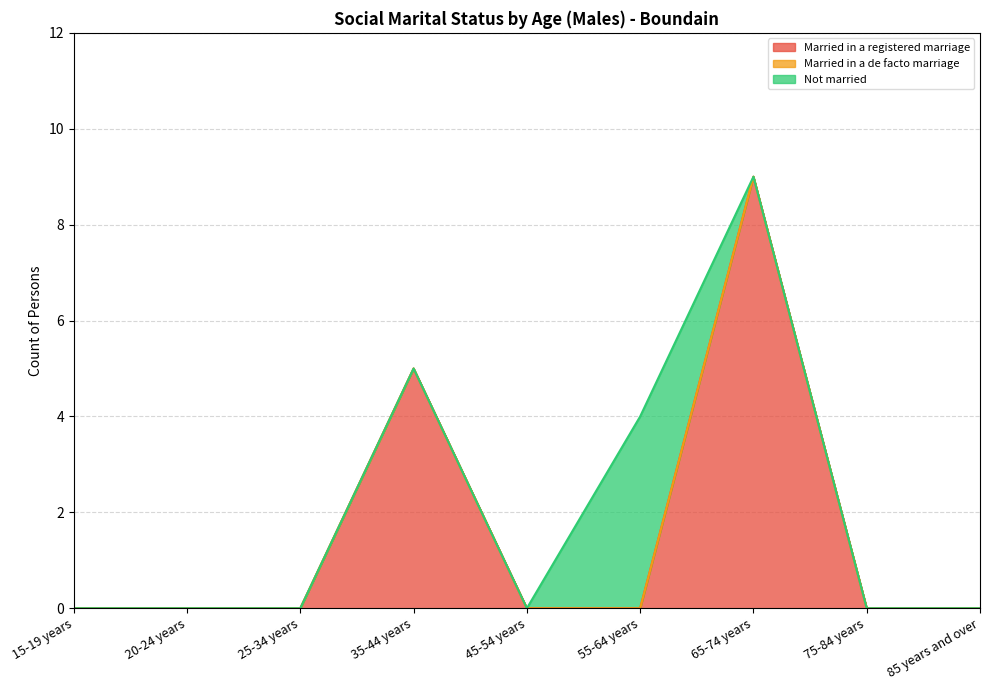

Between 45-54 years and 55-64 years, which series saw the biggest shift?

Not married